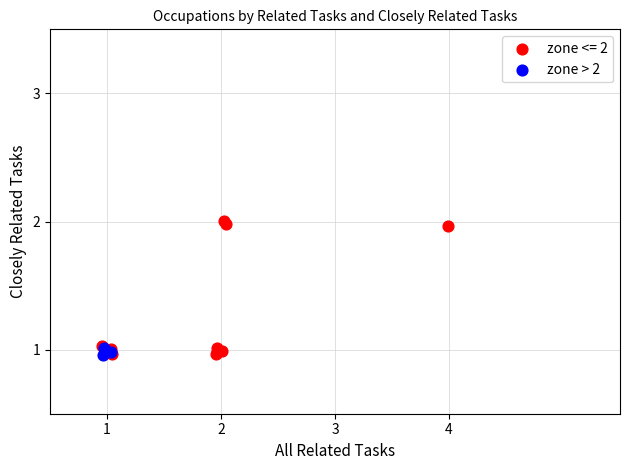

Which series has the largest Y range (max minus min)?

zone <= 2